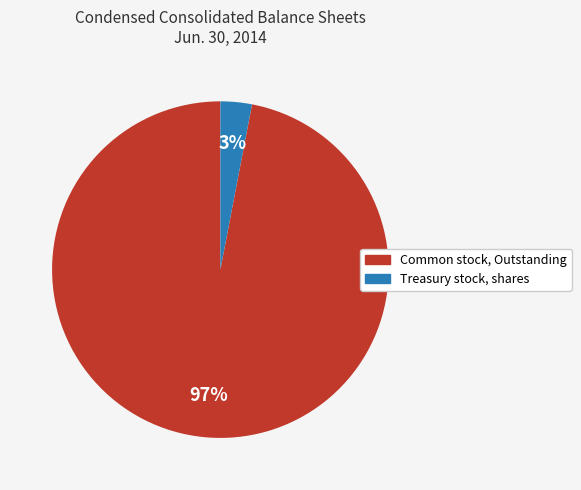

Combined, do Treasury stock, shares and Common stock, Outstanding account for over 50%?

Yes